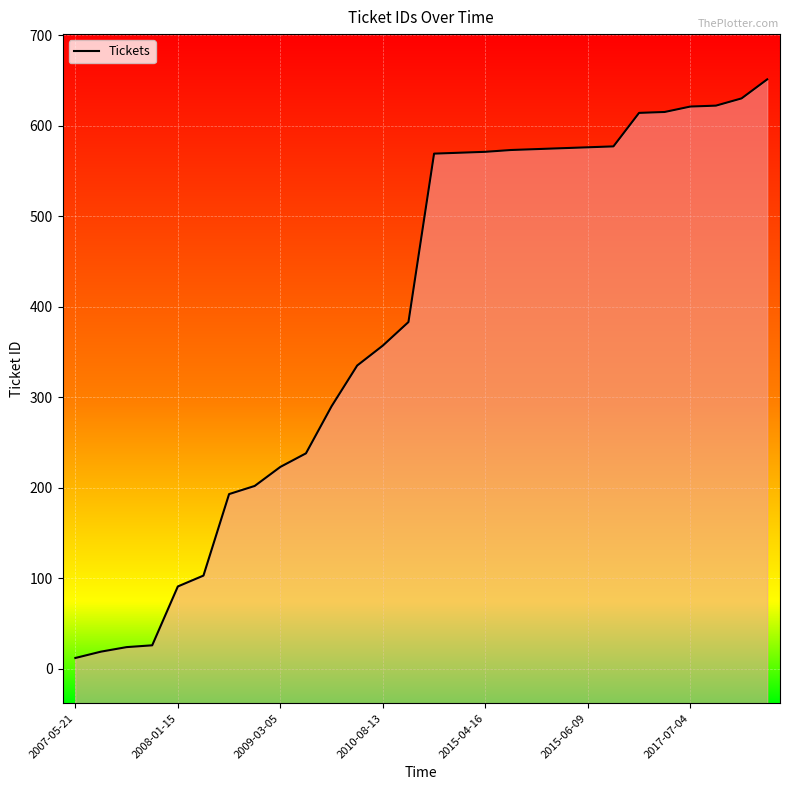

What is the value of the 24th point from the left?

615